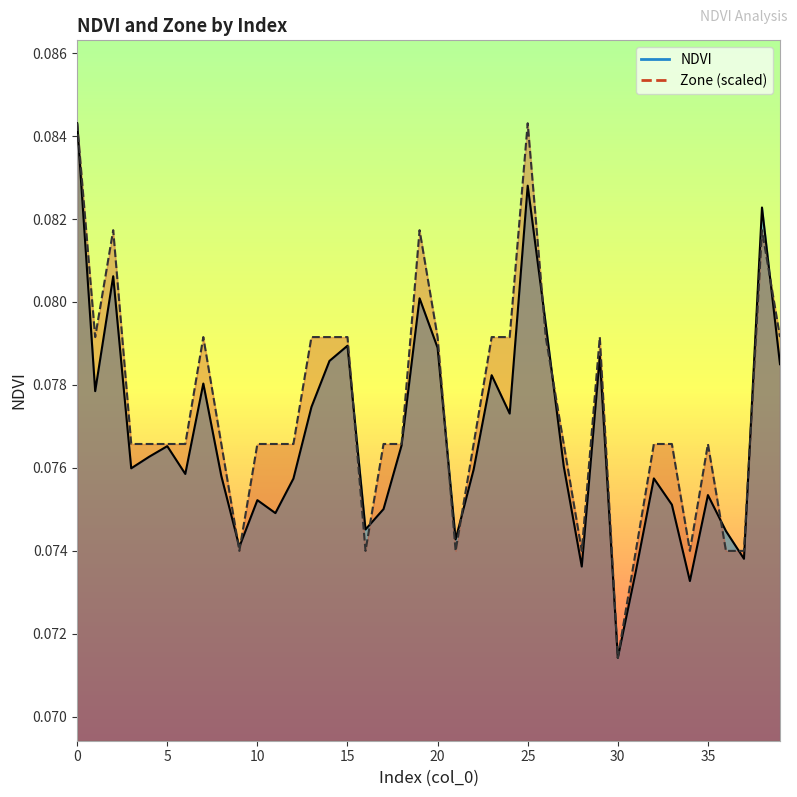

In NDVI, how many points are higher than both neighbors (excluding endpoints)?

12